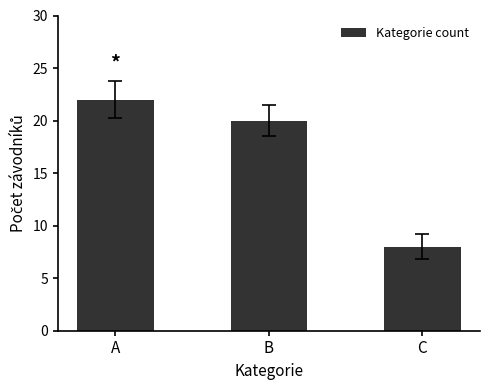

Rank the categories by value from highest to lowest.

A, B, C